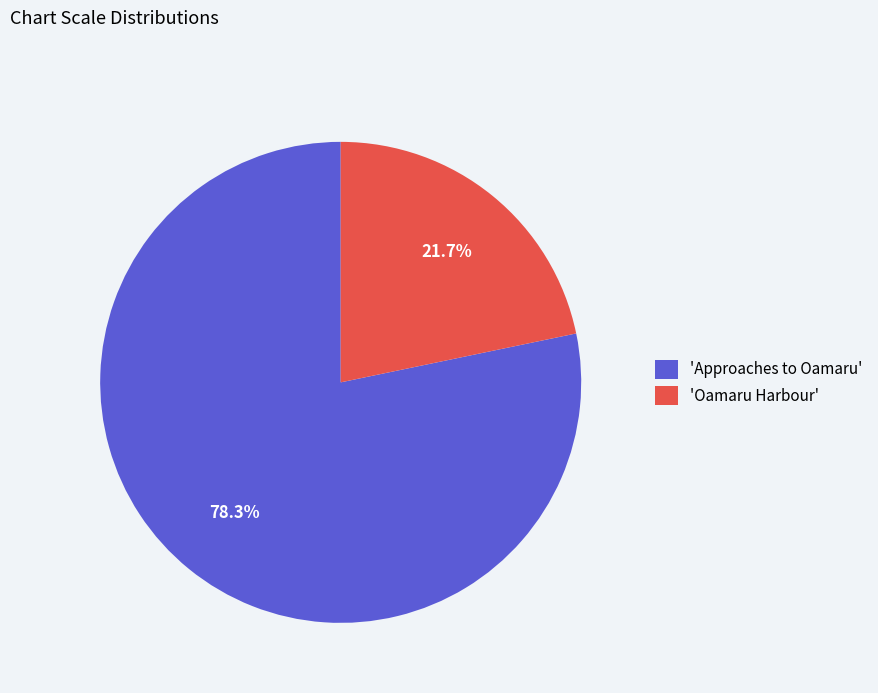

Between 'Approaches to Oamaru' and 'Oamaru Harbour', which is larger?

'Approaches to Oamaru'